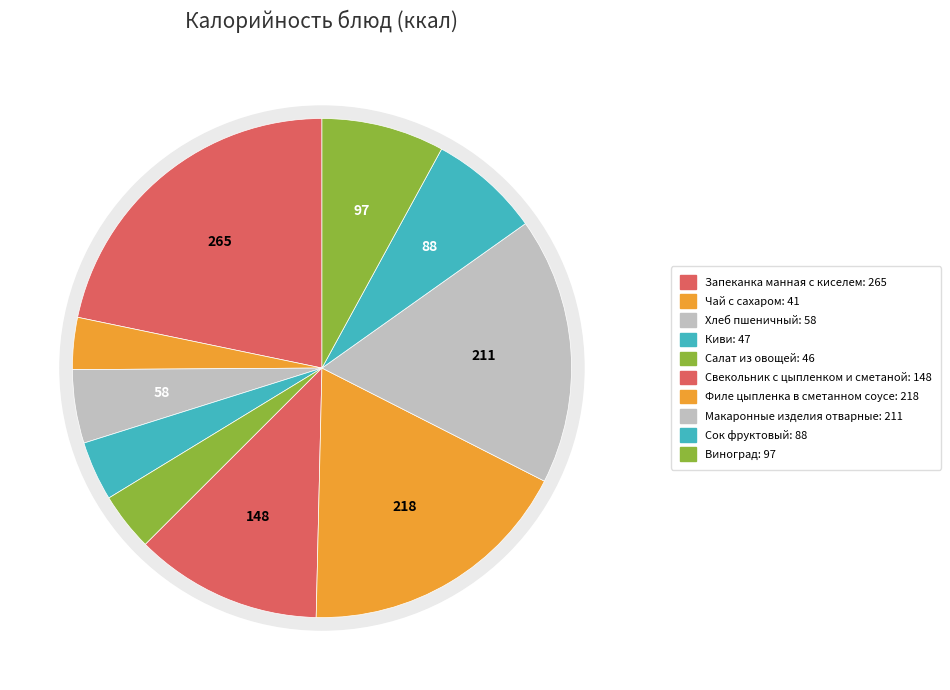

Which slice is the smallest?

Чай с сахаром